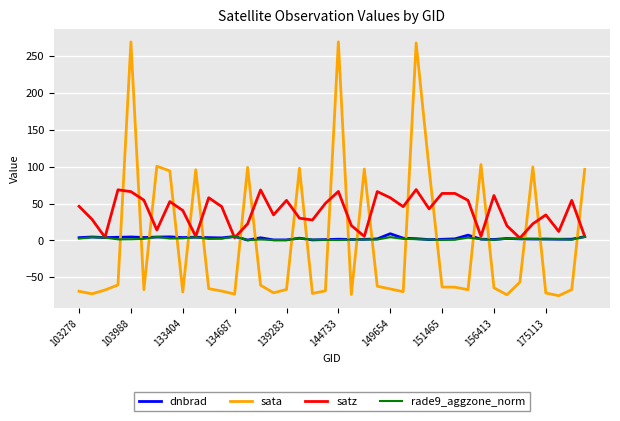

Which series ends up on top after the final intersection of rade9_aggzone_norm and sata?

sata